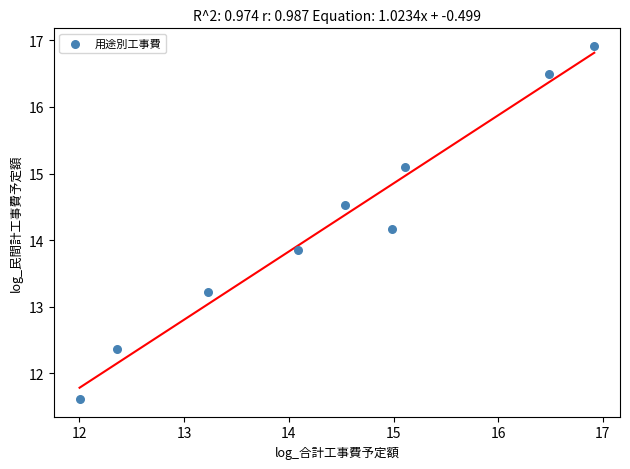

What is the average Y value?

14.2